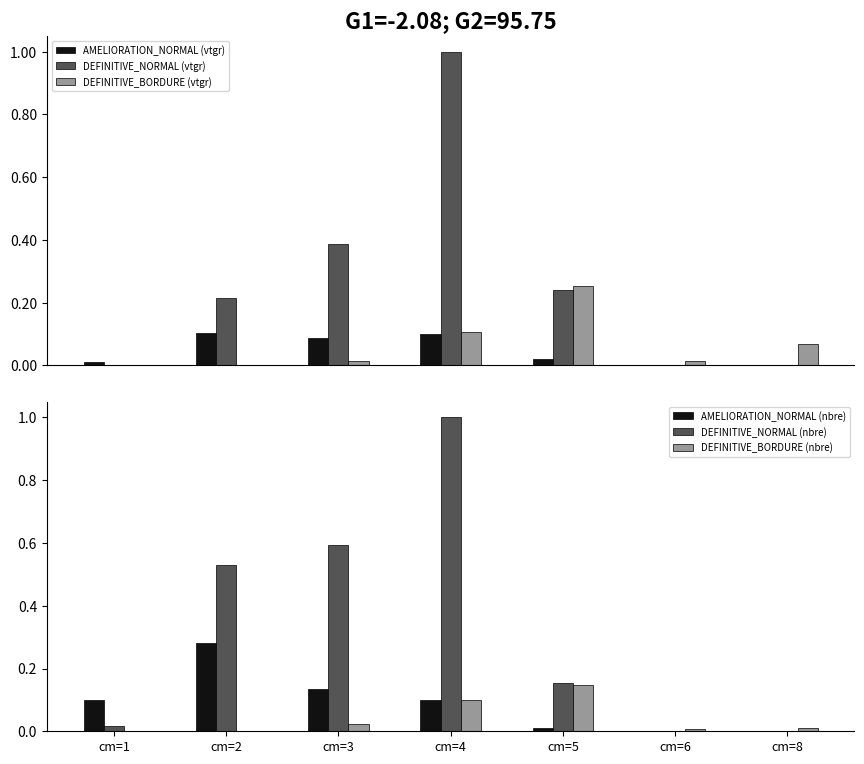

What is the value of the DEFINITIVE_BORDURE (nbre) bar at the 4th from the left?

0.1